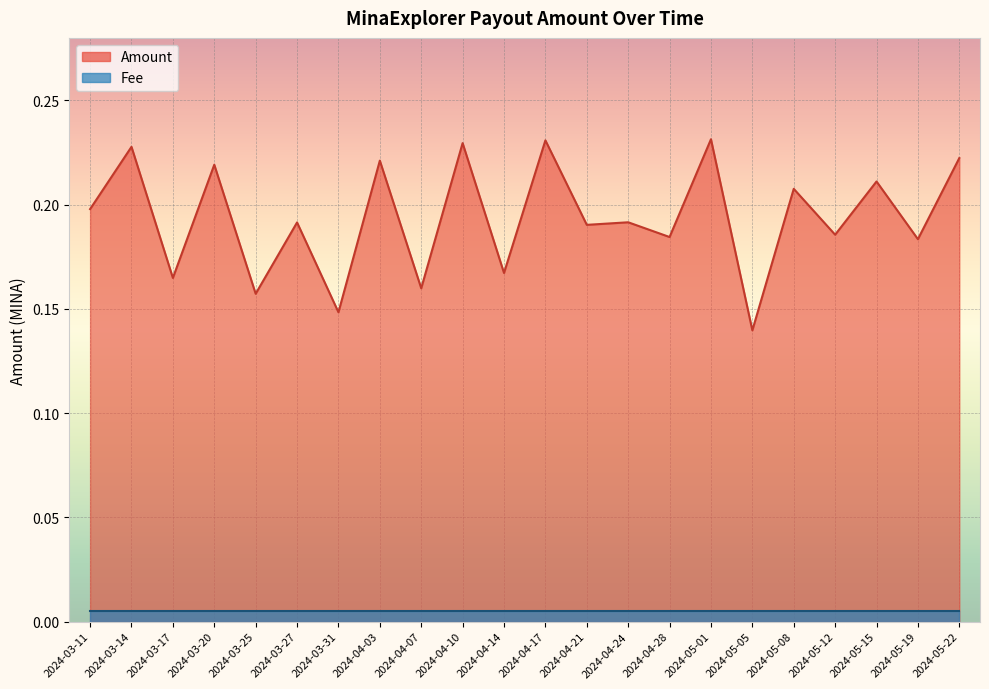

What is the smallest value displayed?

0.1